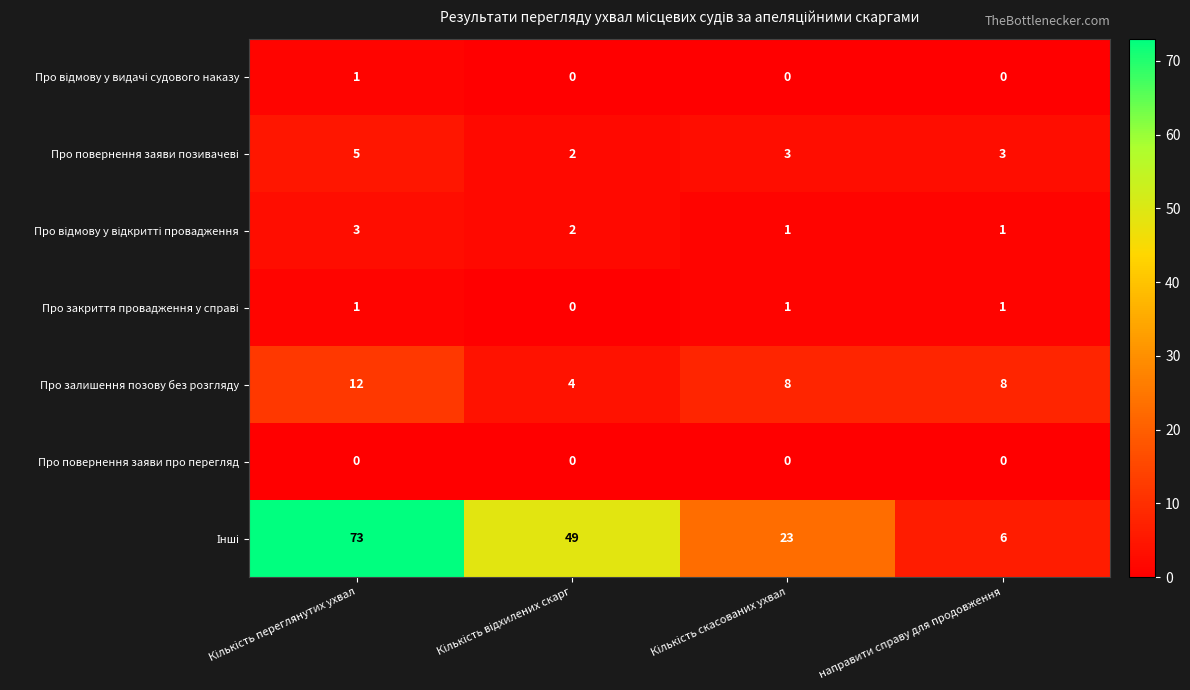

How many series are shown in this chart?

7